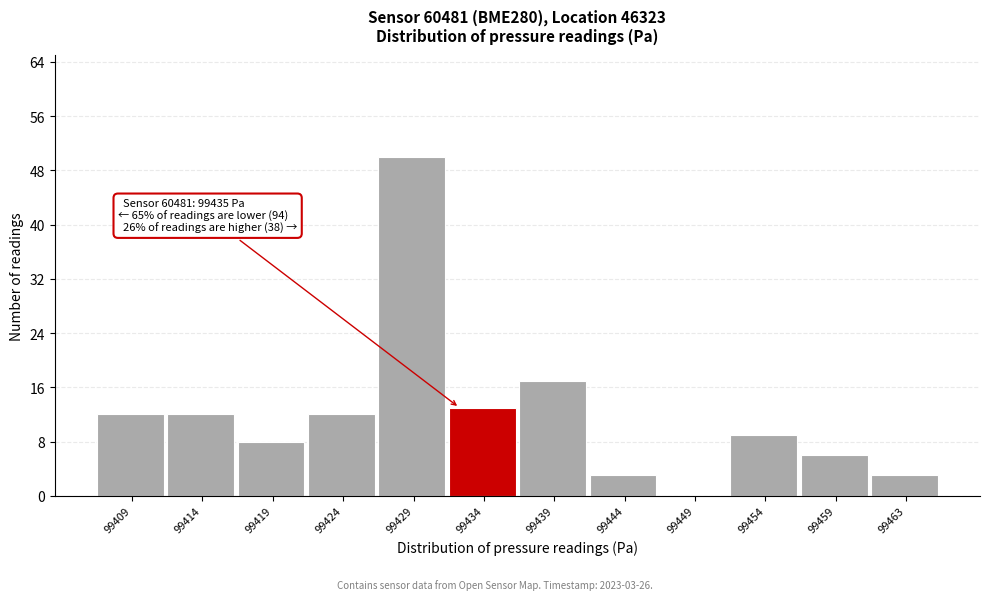

Reading left to right, what are all the values shown in this chart?

99409=12	99414=12	99419=8	99424=12	99429=50	99434=13	99439=17	99444=3	99449=0	99454=9	99459=6	99463=3